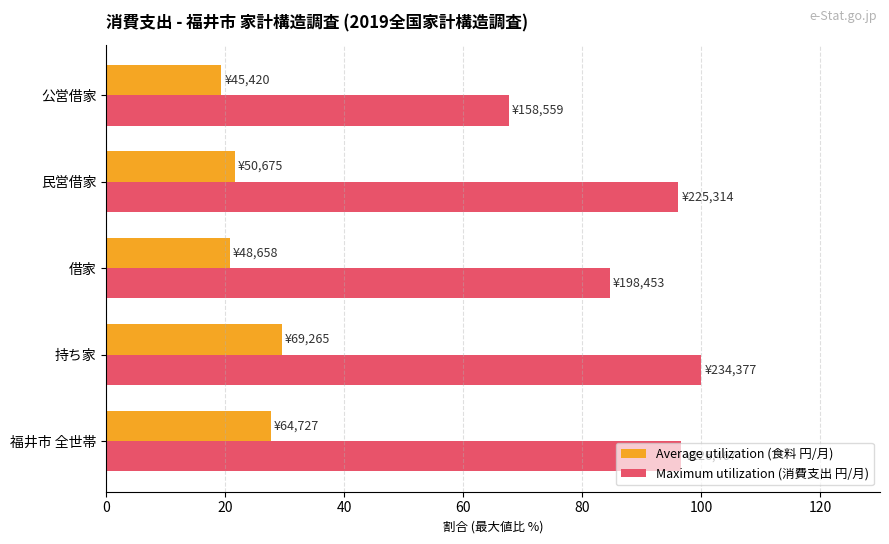

True or false: Average utilization (食料 円/月) has a value of 11.6 at 持ち家.

False